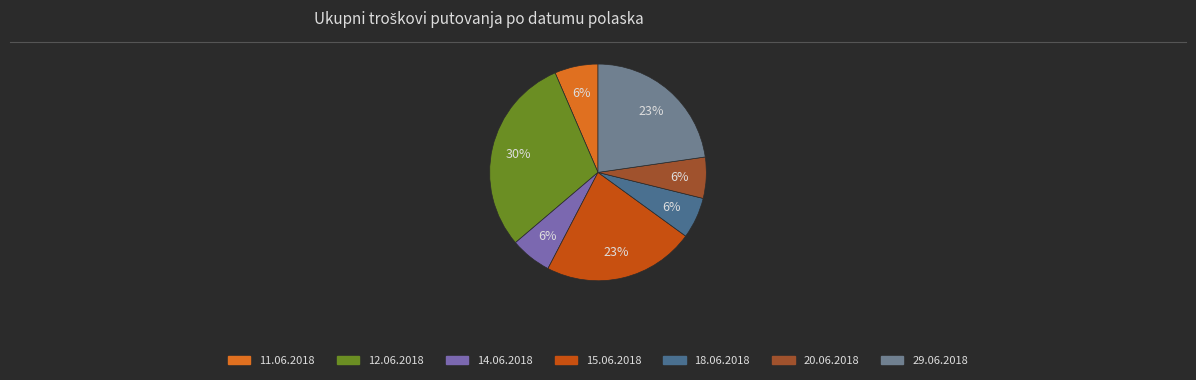

What percentage is the 15.06.2018 slice, to the nearest percent?

23%